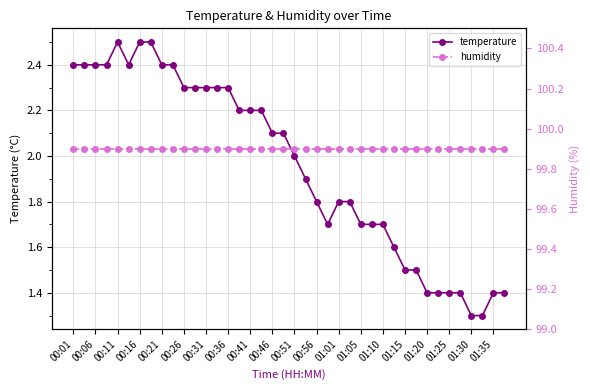

Is it true that temperature equals 3.9 at 01:05?

False